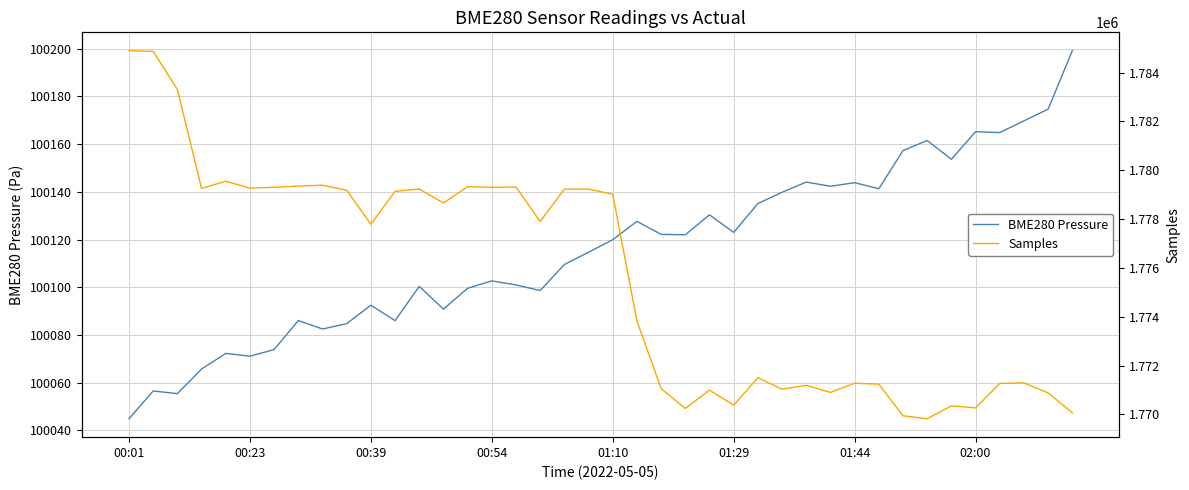

What is the sum of all BME280 Pressure values?

4004626.4